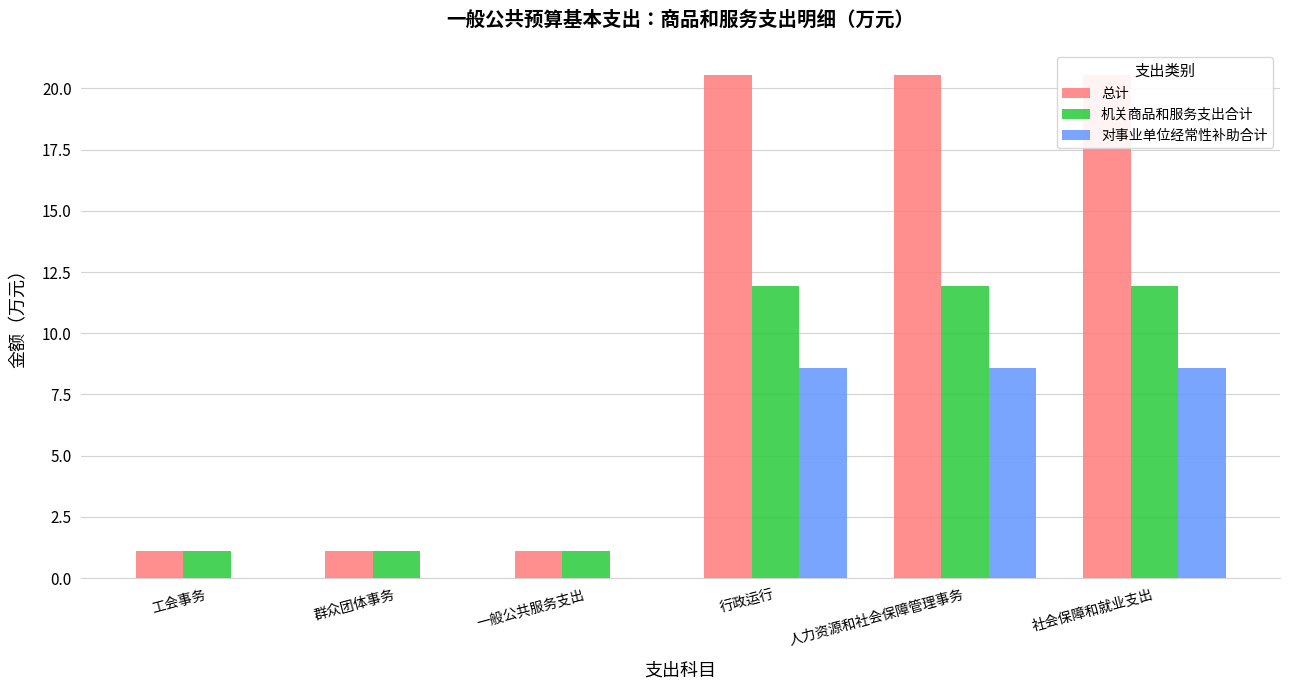

What is the value of the 总计 bar at the 4th from the left?

20.5